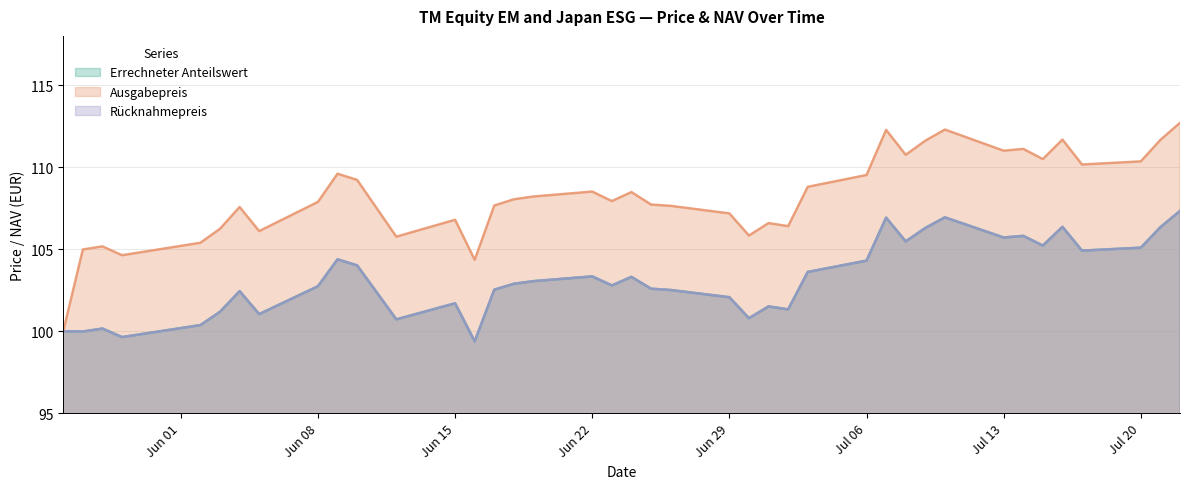

What is the sum of all Ausgabepreis values?

4328.3